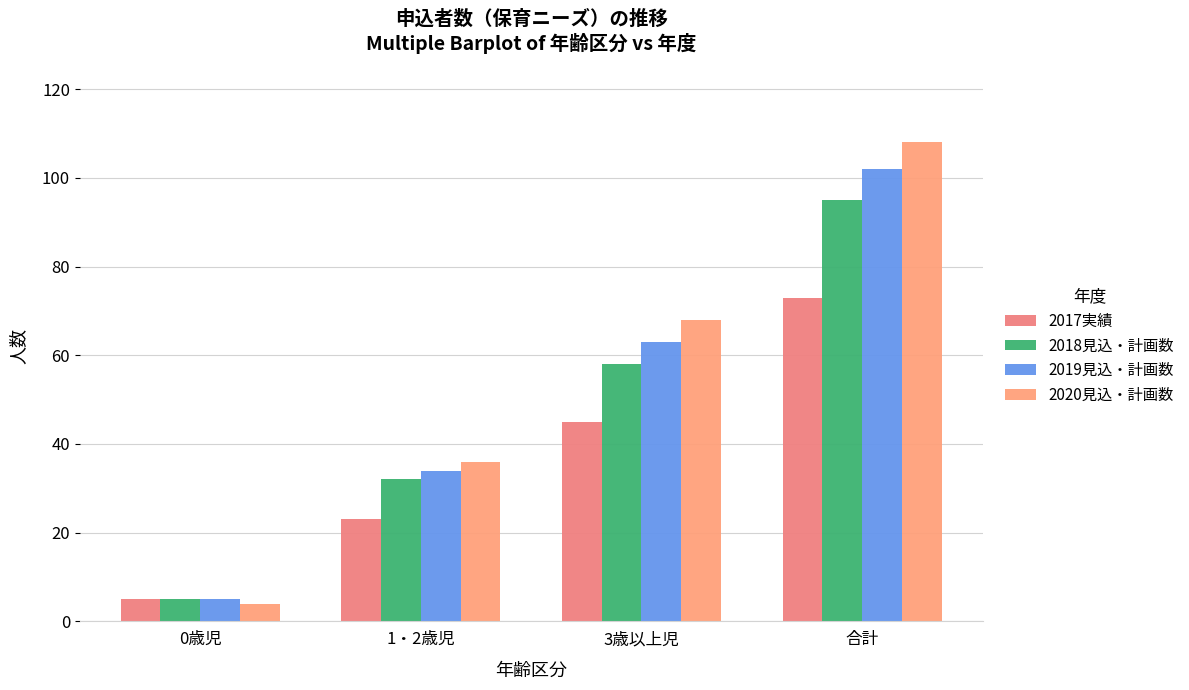

Rank the series by their maximum value, from highest to lowest.

2020見込・計画数, 2019見込・計画数, 2018見込・計画数, 2017実績